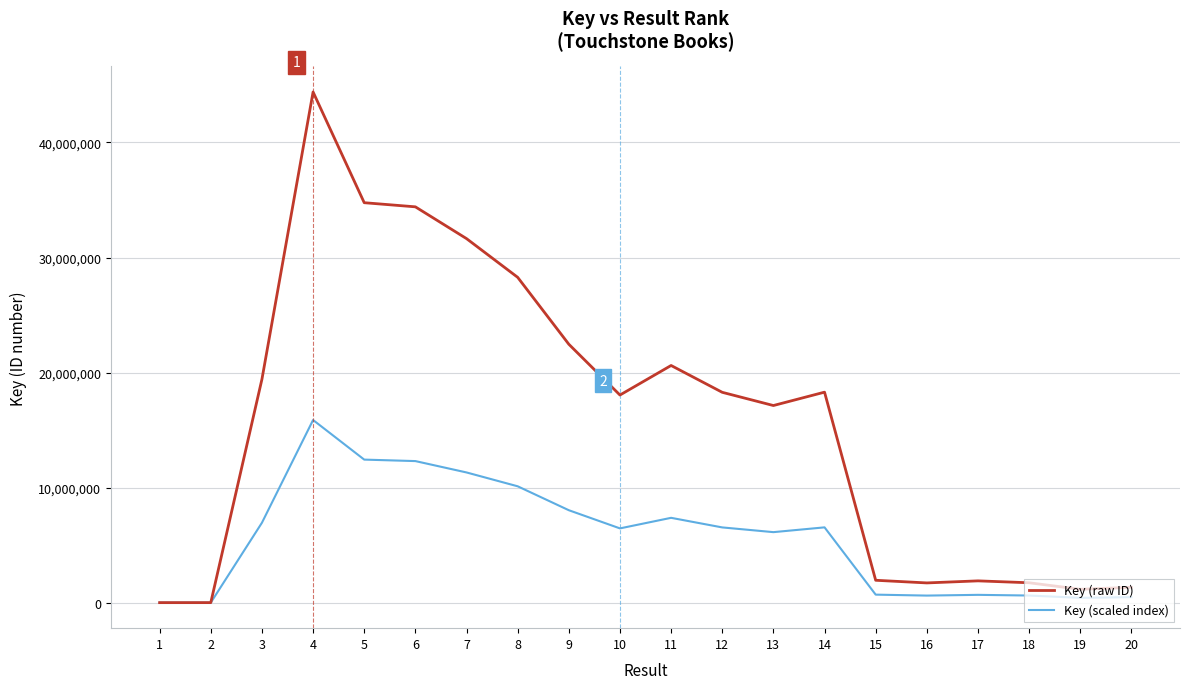

Rank the series by their maximum value, from highest to lowest.

Key (raw ID), Key (scaled index)